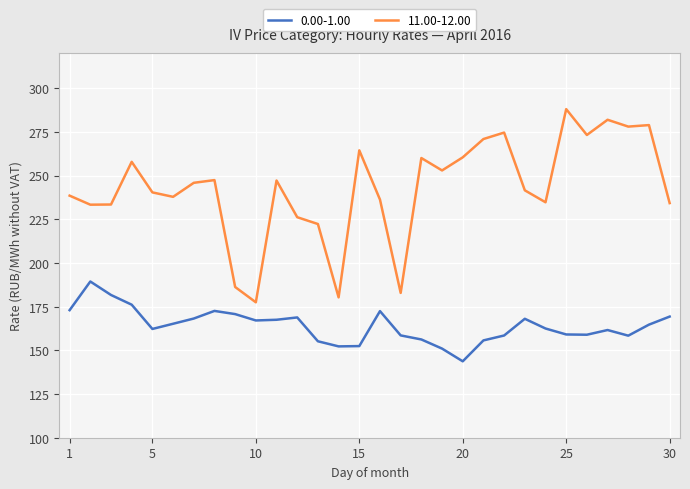

What is the maximum value for 11.00-12.00?

288.0